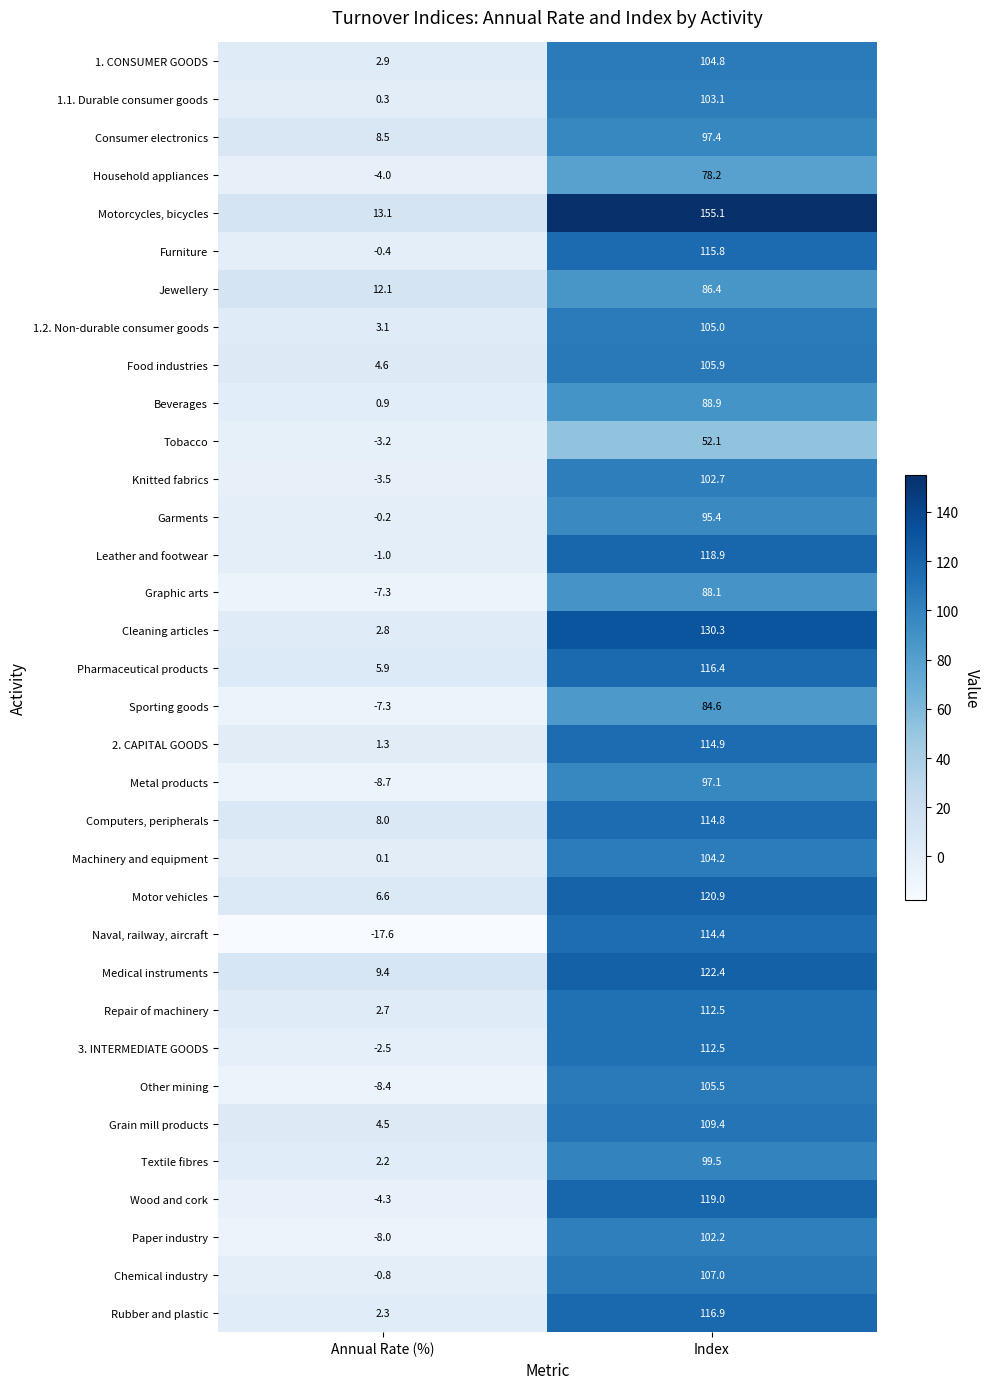

Which series has the widest spread of values?

Motorcycles, bicycles